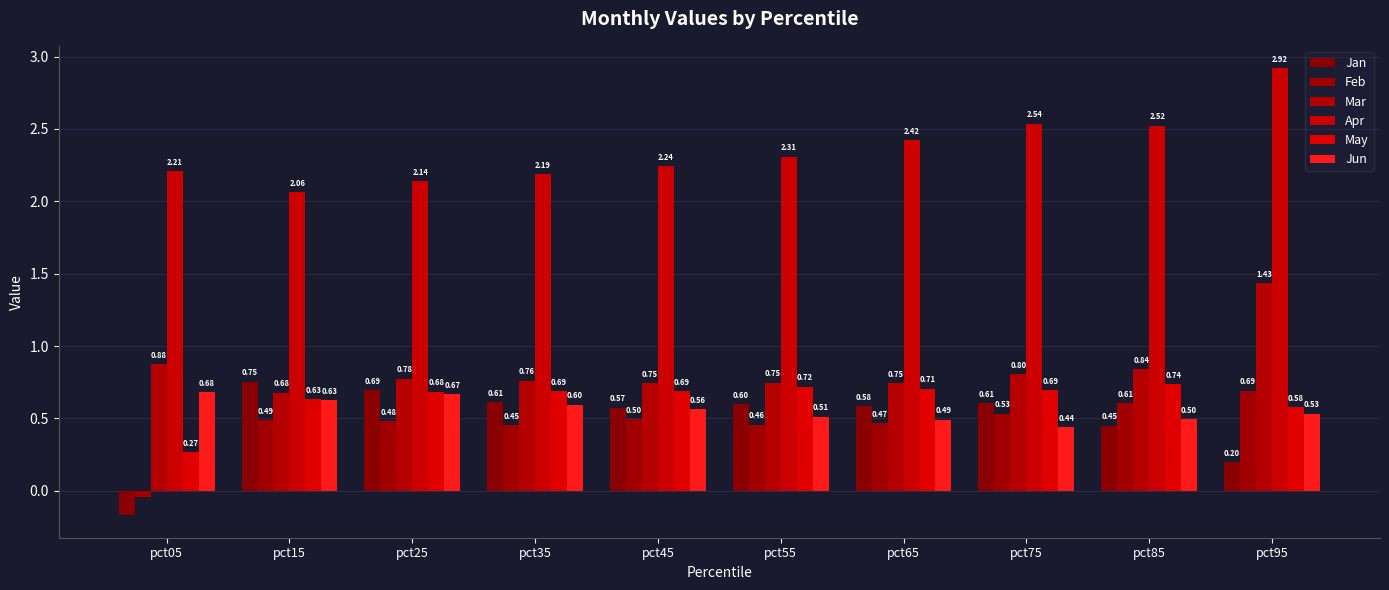

Reading right to left, what are all the values shown in this chart?

Jan: 0.2	0.5	0.6	0.6	0.6	0.6	0.6	0.7	0.8	-0.2
Feb: 0.7	0.6	0.5	0.5	0.5	0.5	0.5	0.5	0.5	-0.0
Mar: 1.4	0.8	0.8	0.7	0.7	0.7	0.8	0.8	0.7	0.9
Apr: 2.9	2.5	2.5	2.4	2.3	2.2	2.2	2.1	2.1	2.2
May: 0.6	0.7	0.7	0.7	0.7	0.7	0.7	0.7	0.6	0.3
Jun: 0.5	0.5	0.4	0.5	0.5	0.6	0.6	0.7	0.6	0.7